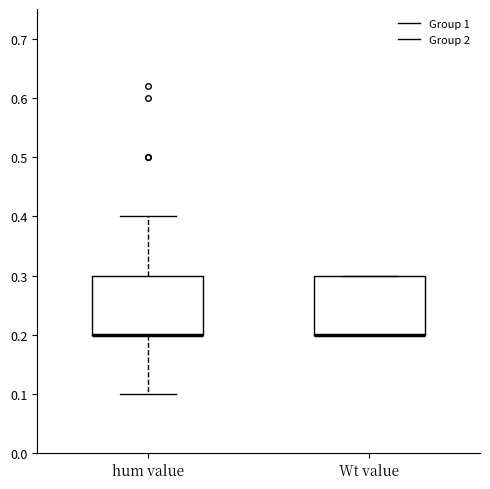

Reading left to right, transcribe this box plot: for each box, give where its median line is, the range the box spans, and where its two whiskers end, as read against the y-axis. The values are not printed on the chart, so give them approximately, as read against the axis.

hum value: median 0.2 (drawn on the box's lower edge), box 0.2 to 0.3, whiskers 0.1 to 0.4
Wt value: median 0.2 (drawn on the box's lower edge), box 0.2 to 0.3, whiskers 0.2 to 0.3